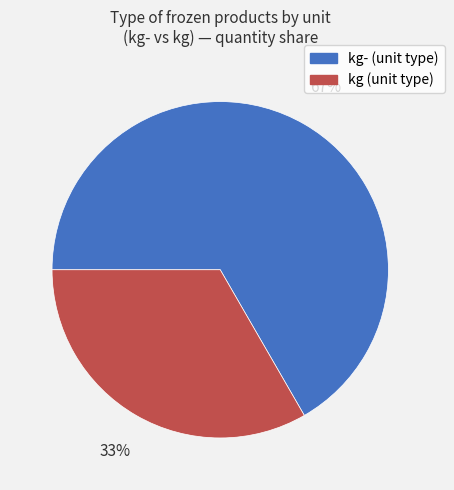

To the nearest percent, what is the average slice percentage?

50%